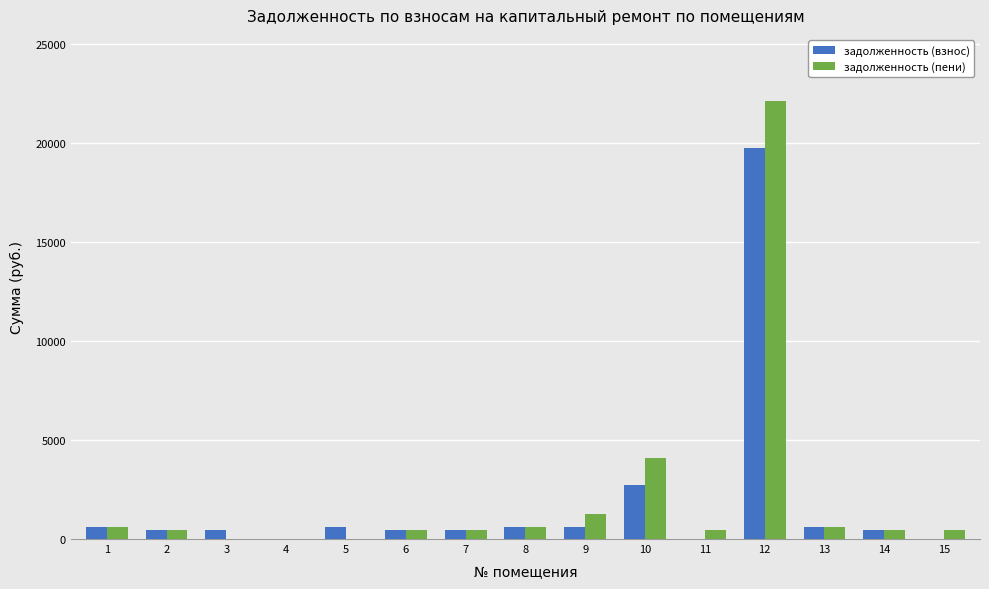

The value of задолженность (взнос) at 4 is 0.0. True or false?

True